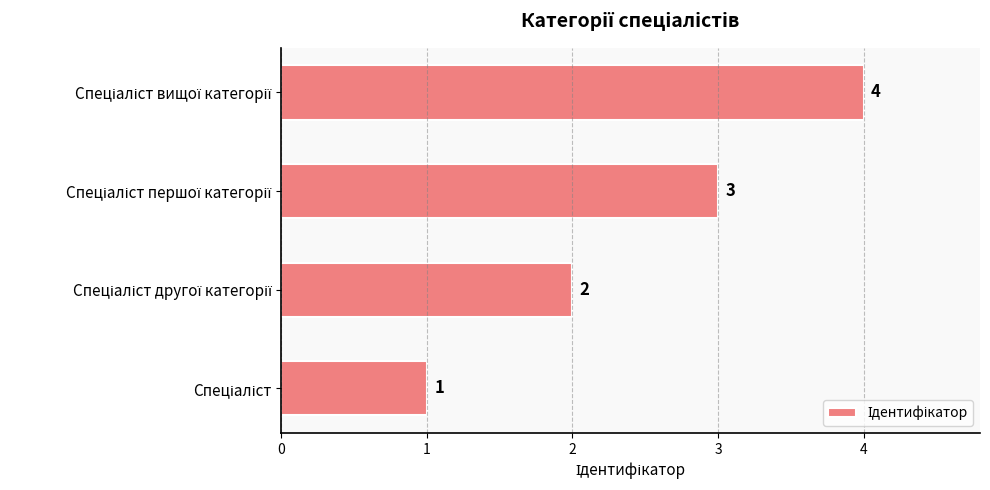

What is the maximum value shown in the chart?

4